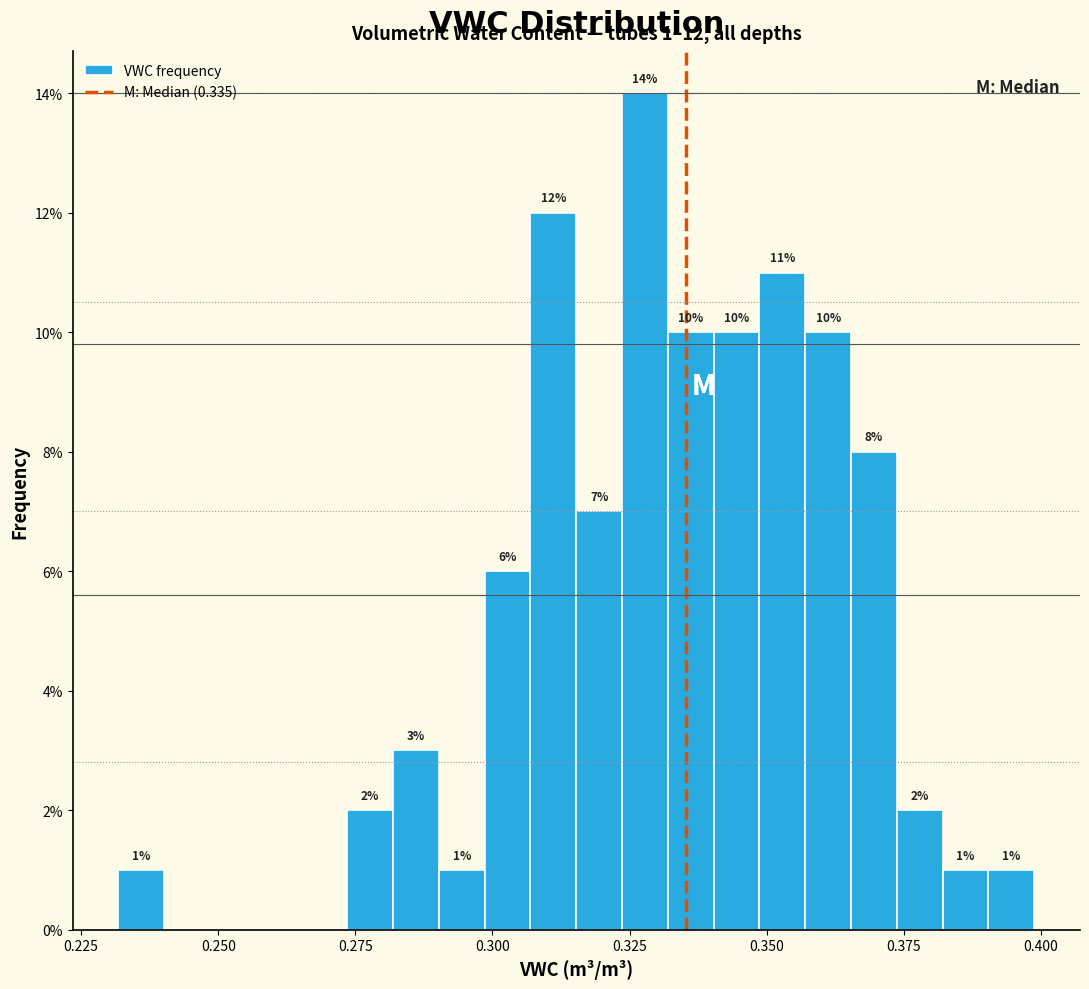

Around what value on the x-axis is the tallest bar? Give the approximate position of its centre, as read against the axis.

0.330